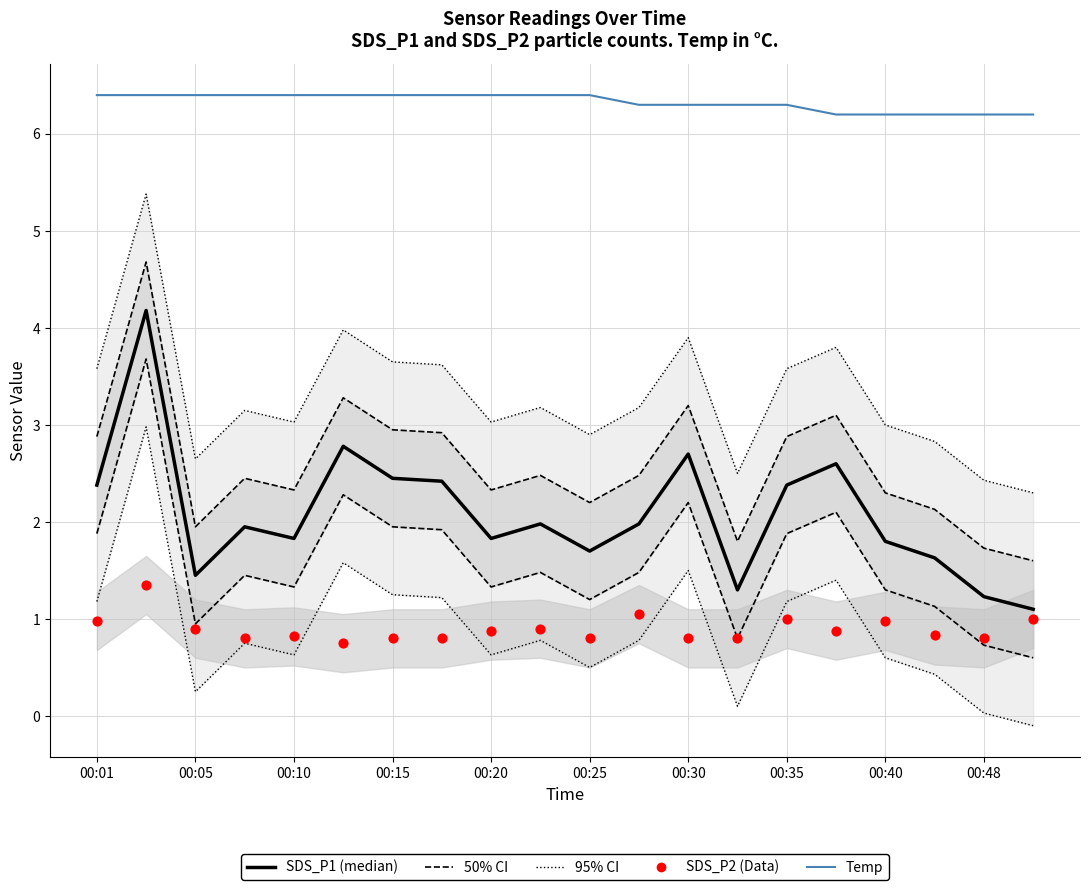

What are all the series names shown in the legend?

SDS_P1 (median), 50% CI, 95% CI, Temp, SDS_P2 (Data)